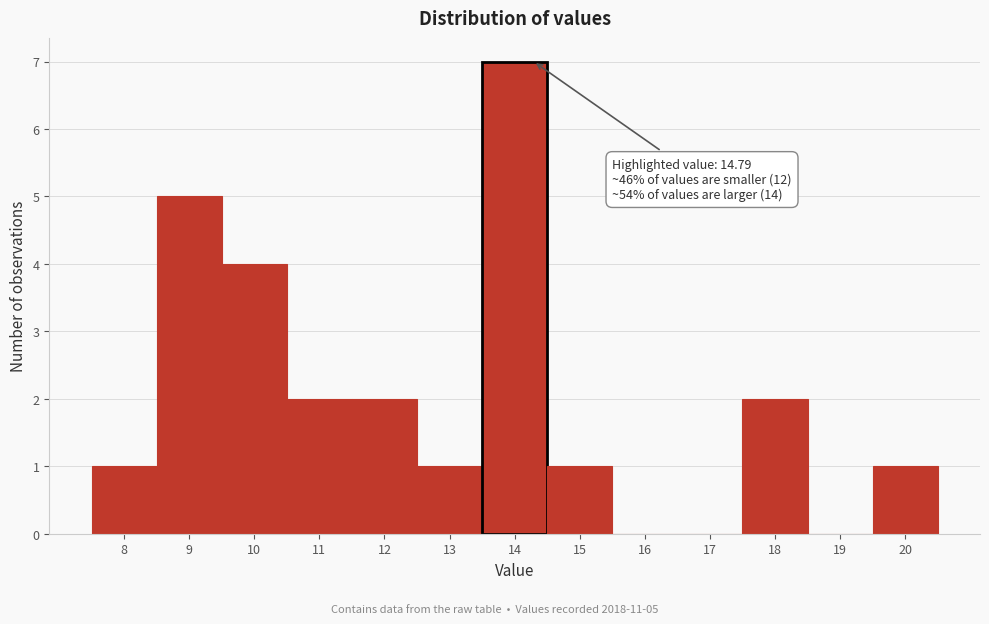

What is the sum of all values?

26